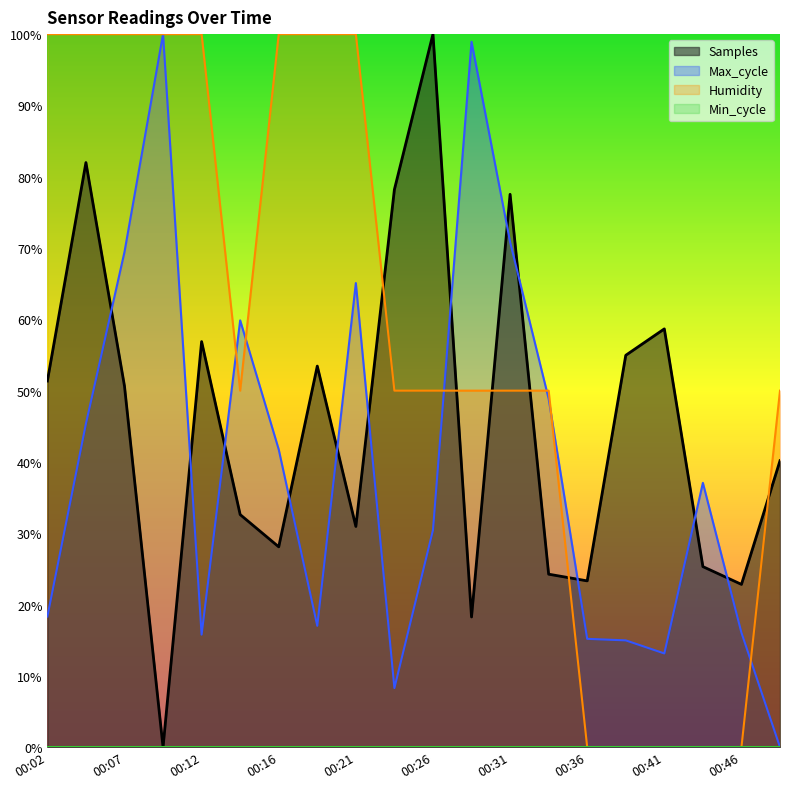

Count the number of categories in the chart.

20